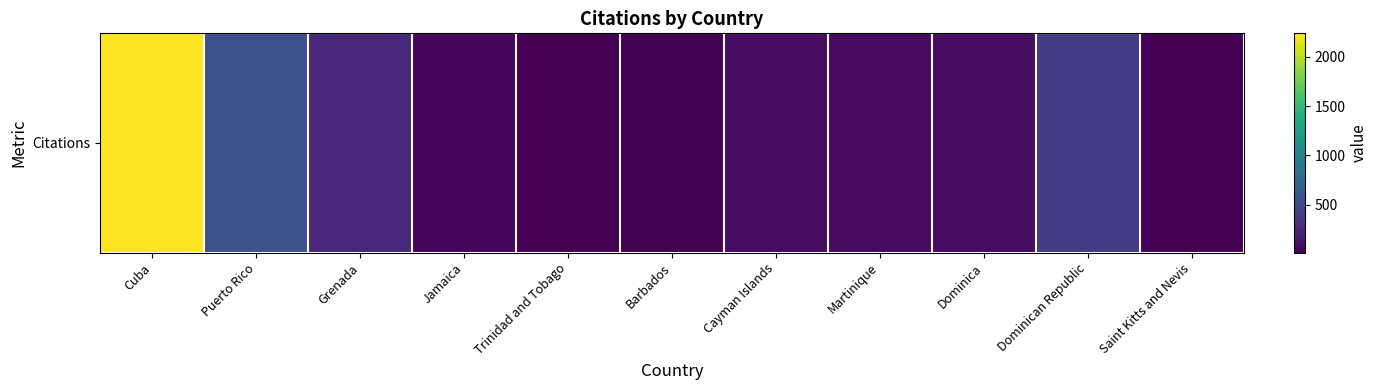

What is the difference between the maximum and minimum values?

2227